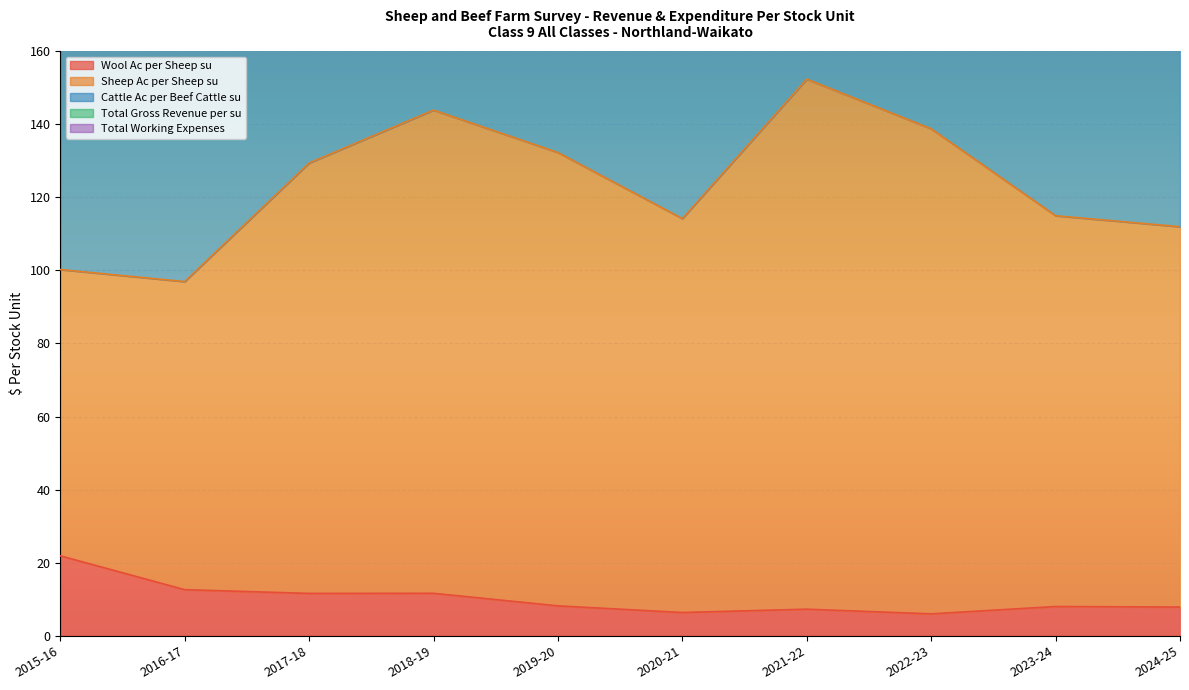

Read the Total Gross Revenue per su value at 2020-21.

337.8